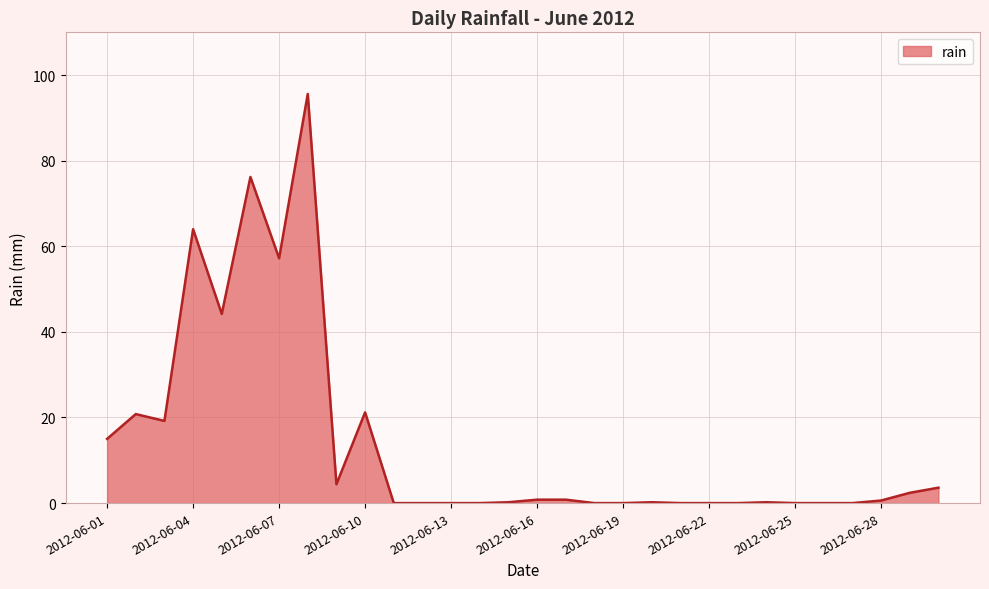

How many lines are shown in the chart?

1